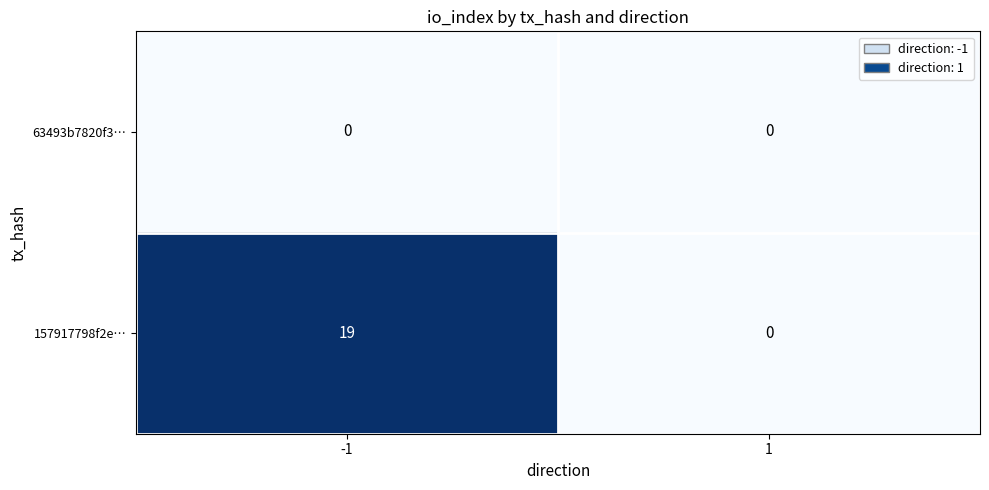

Rank the series by their maximum value, from highest to lowest.

157917798f2e…, 63493b7820f3…